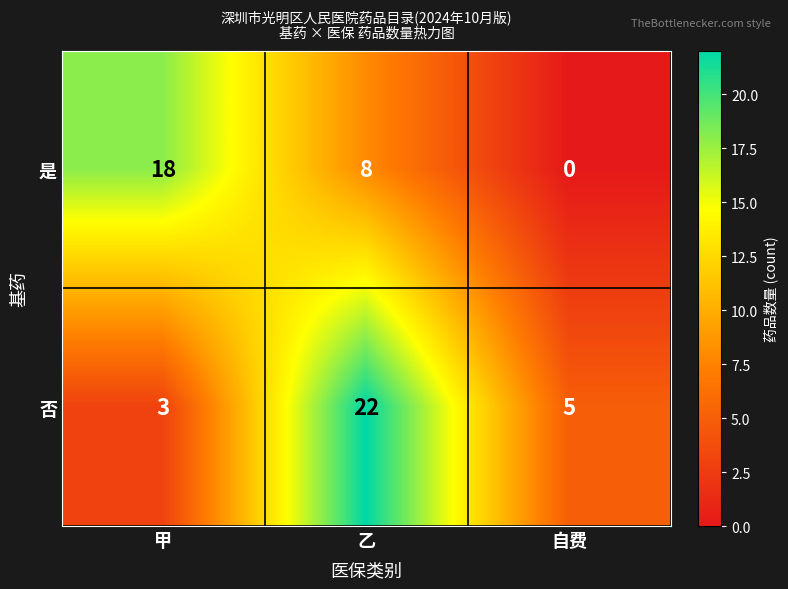

At which category does the chart reach its peak across all series?

乙